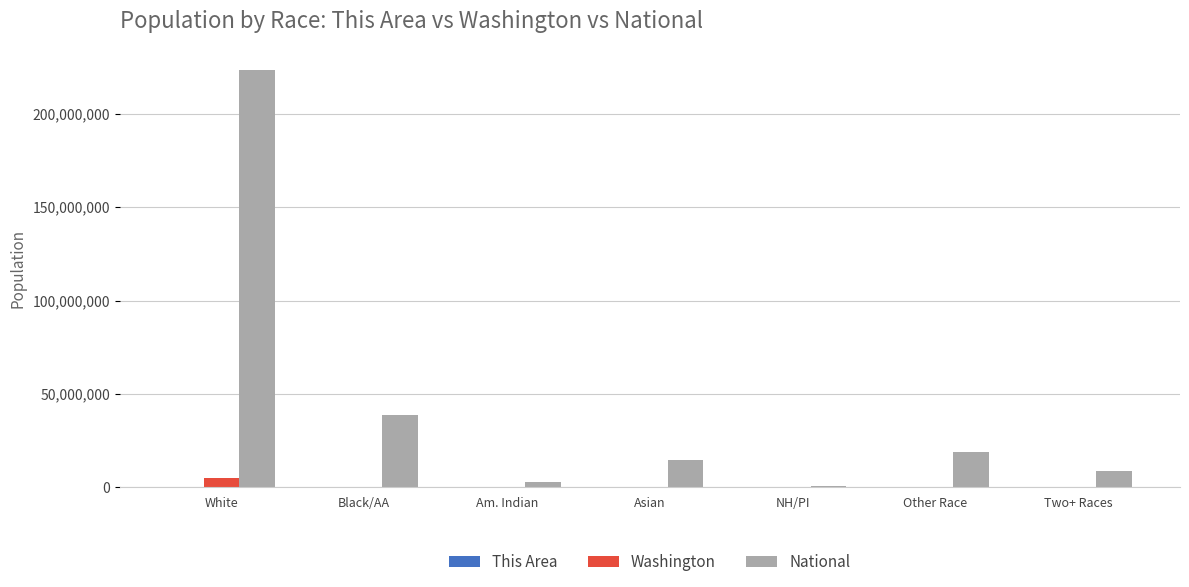

At which category is the sum across all series the highest?

White